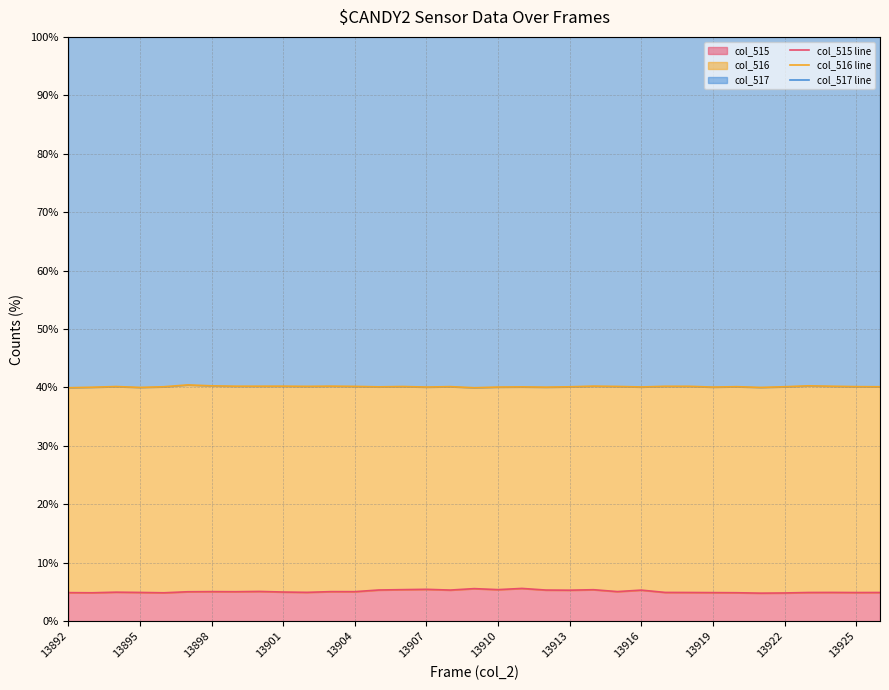

What is the minimum value for col_515?

4.8